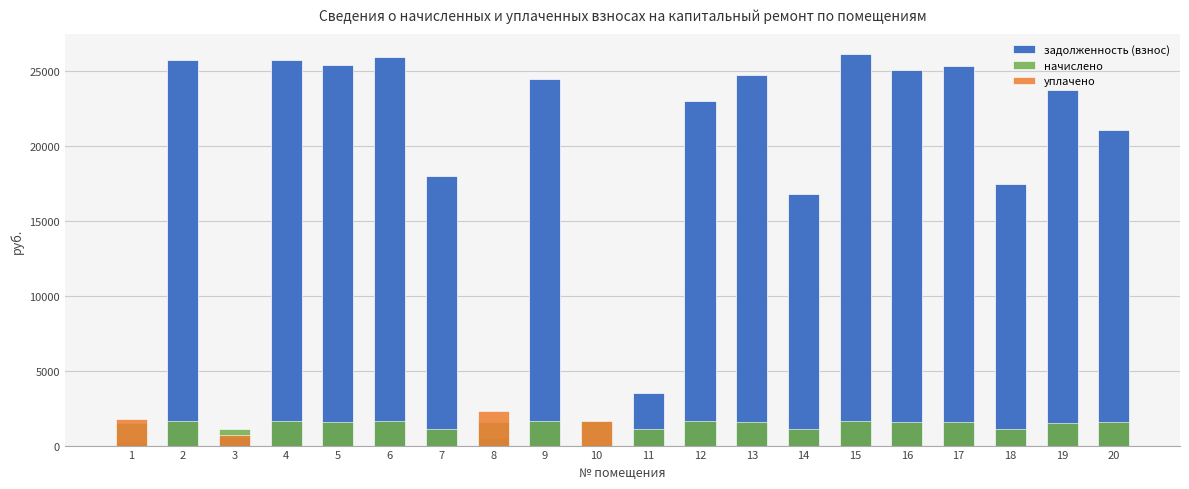

Is it true that задолженность (взнос) equals 7256.7 at 19?

False